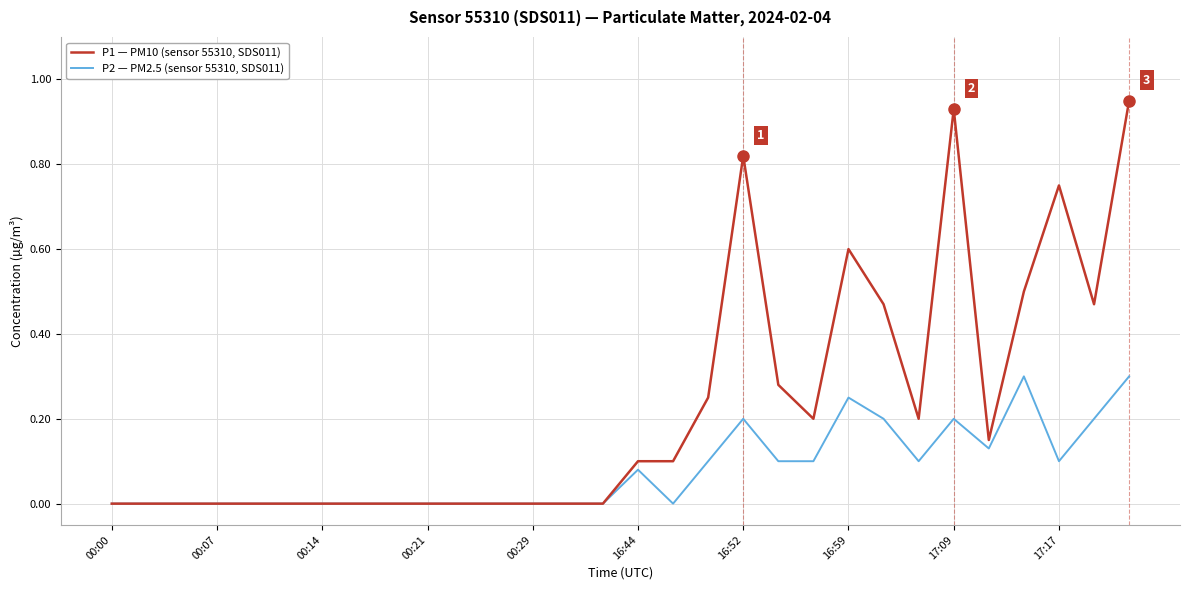

Rank the series by their maximum value, from highest to lowest.

P1 — PM10 (sensor 55310, SDS011), P2 — PM2.5 (sensor 55310, SDS011)